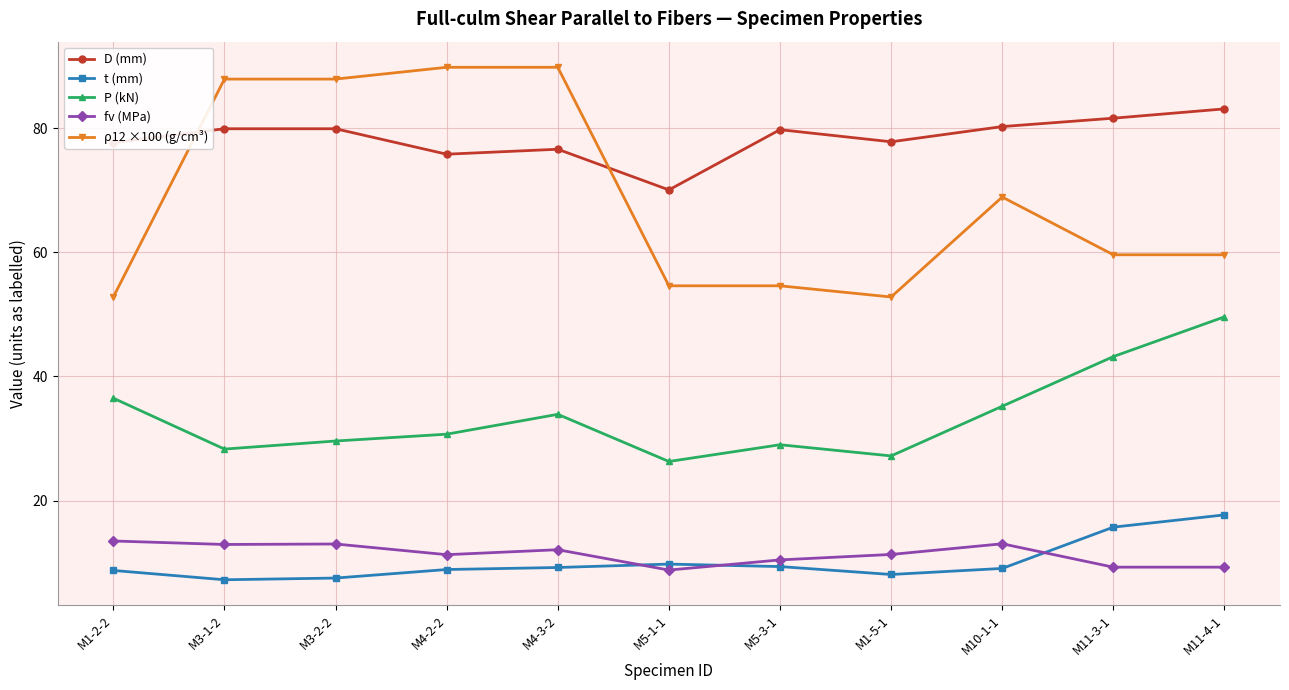

Is the value of t (mm) at M4-2-2 greater than the value of fv (MPa) at M4-2-2?

No